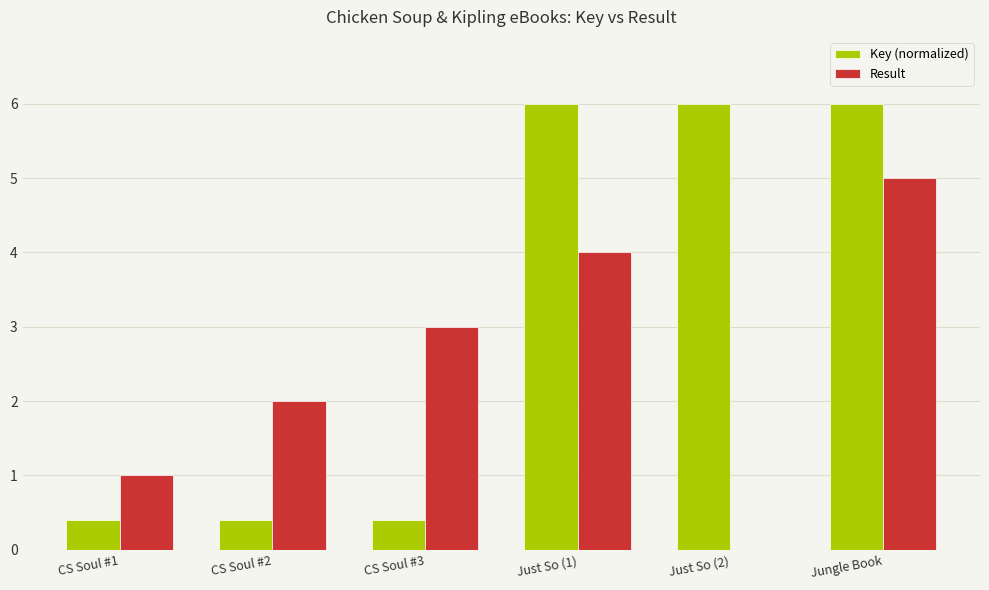

How many distinct data groups are displayed?

2